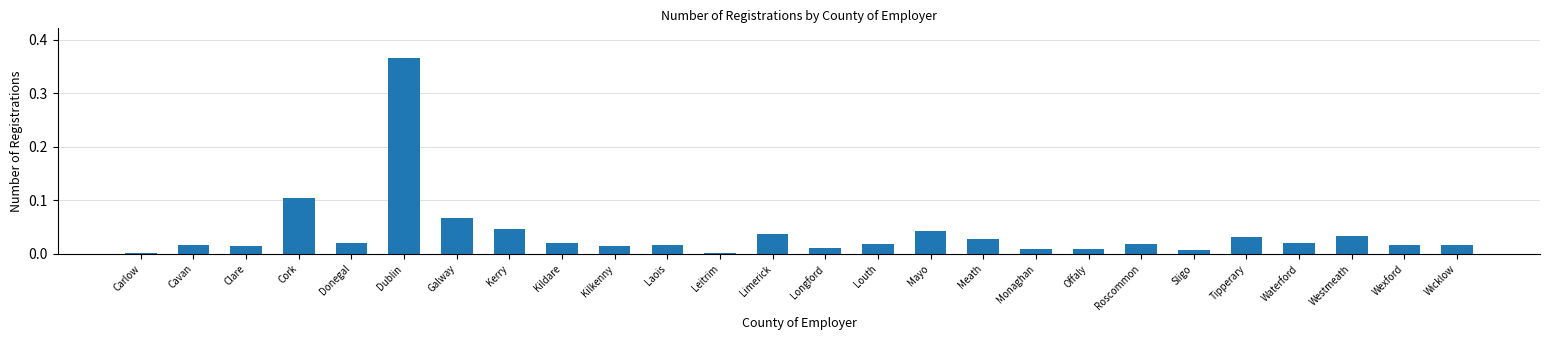

What position from the left is Carlow?

1